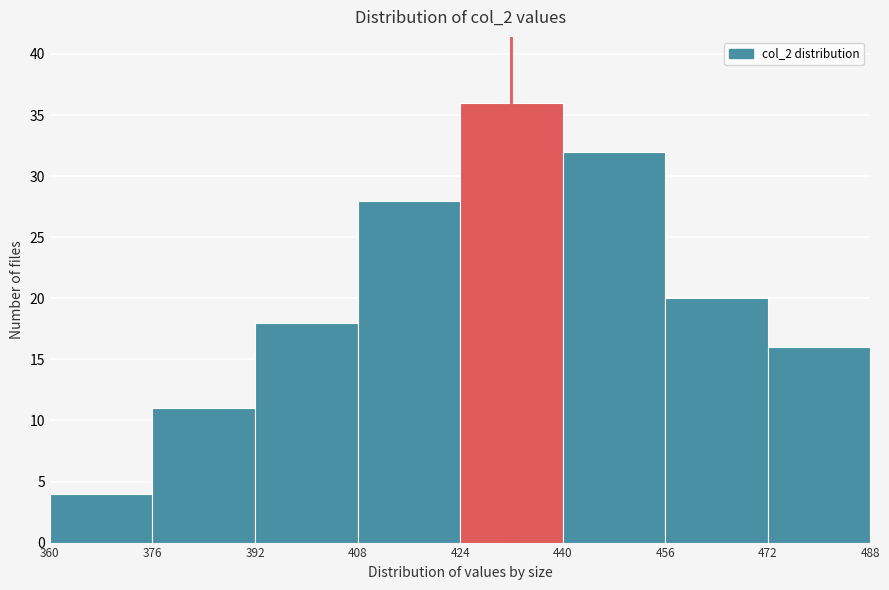

Reading left to right, transcribe this chart: for each bar, give the range it covers on the x-axis and its height. The values are not printed on the chart, so give them approximately, as read against the axis.

360 to 376: 4
376 to 392: 11
392 to 408: 18
408 to 424: 28
424 to 440: 36
440 to 456: 32
456 to 472: 20
472 to 488: 16